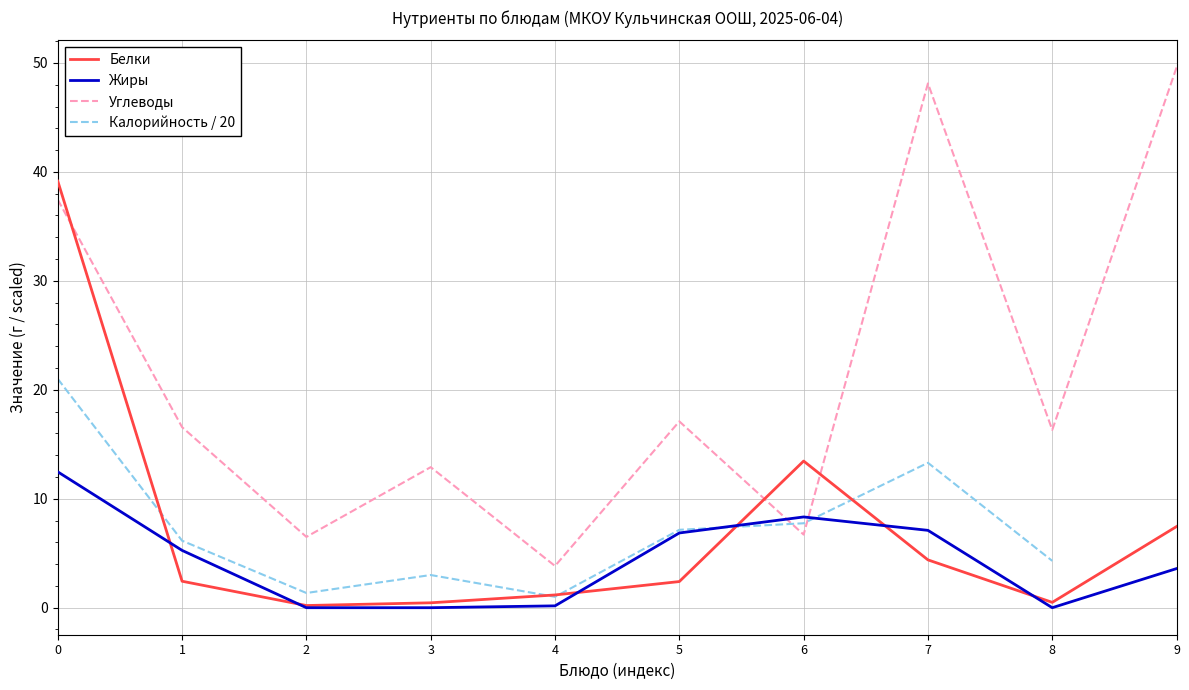

Which label corresponds to the largest value in the chart?

9